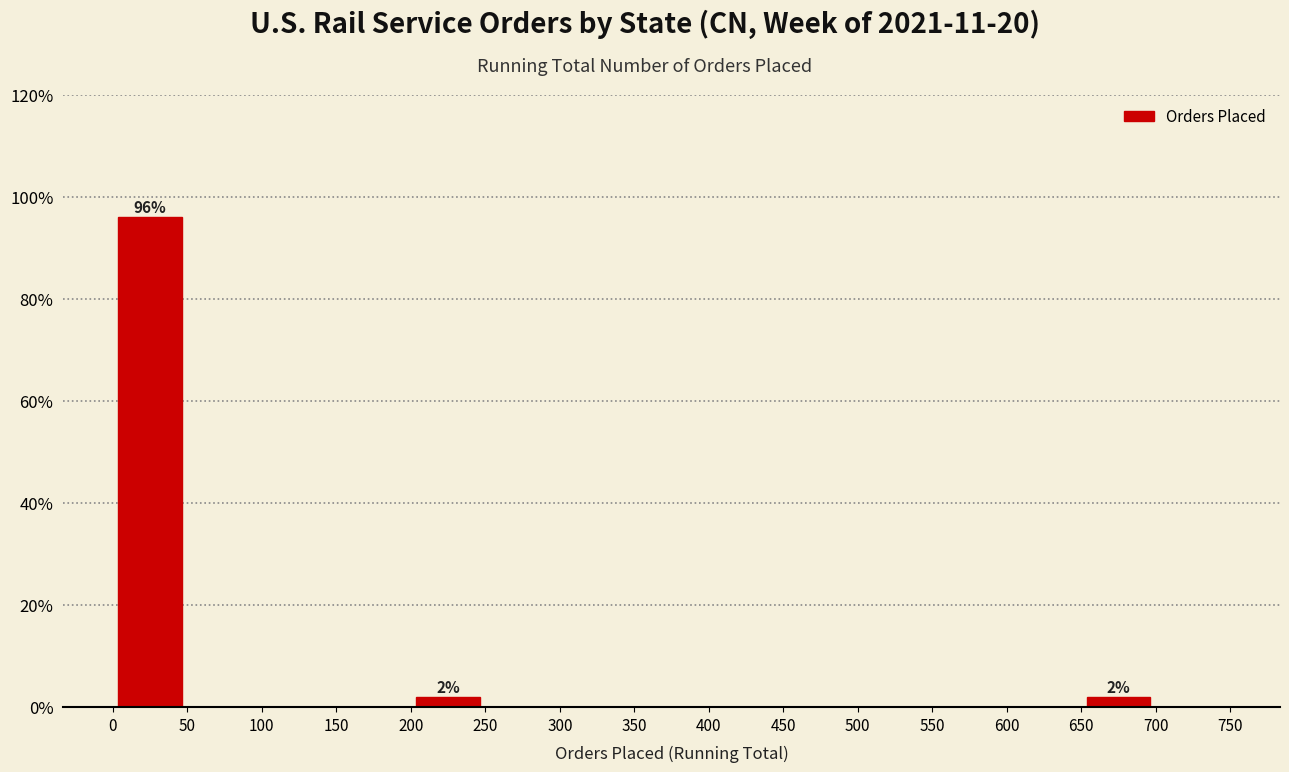

Which range on the x-axis has the tallest bar?

0 to 50